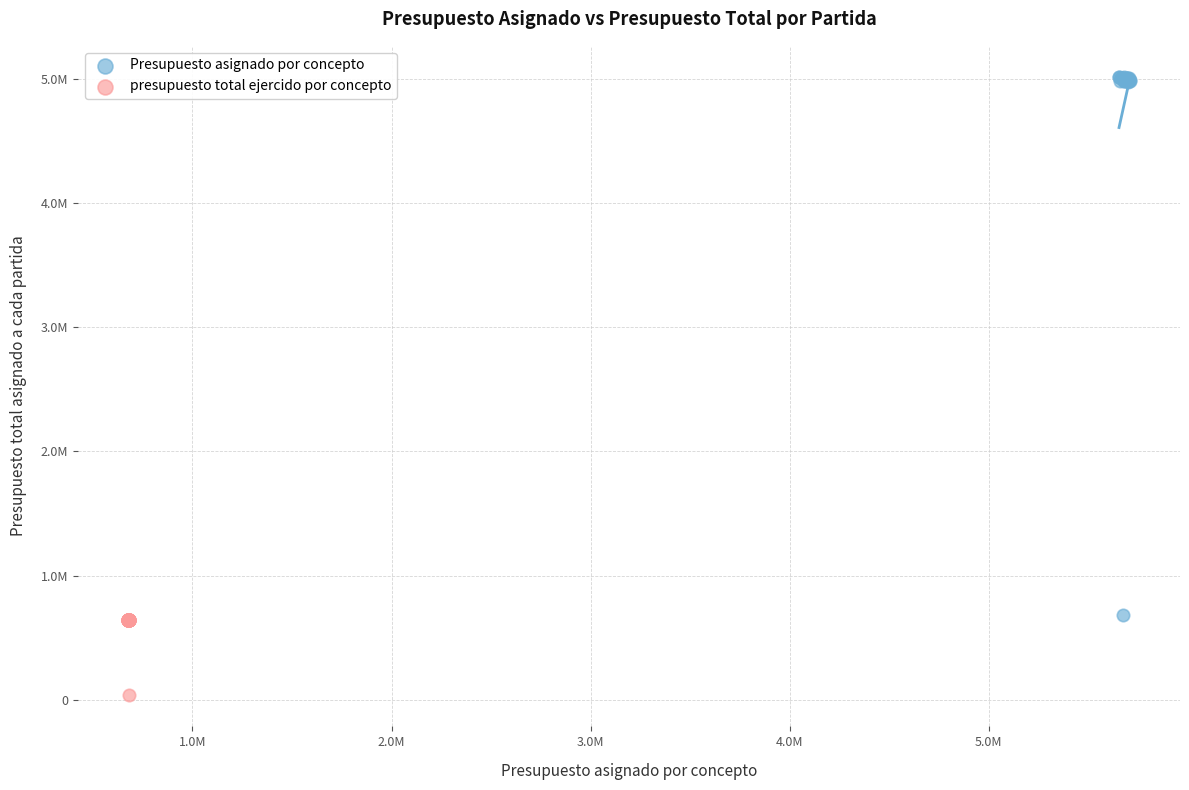

What are all the series names shown in the legend?

Presupuesto asignado por concepto, presupuesto total ejercido por concepto